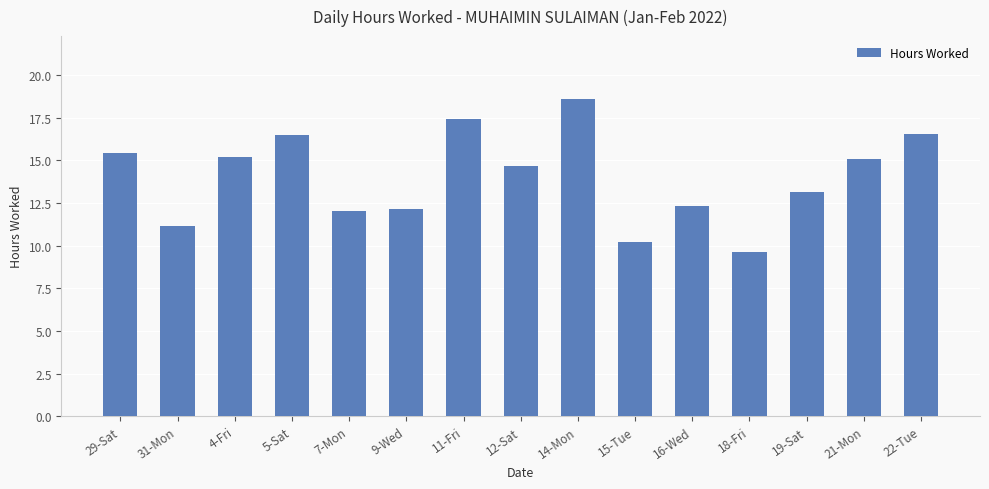

What is the average value?

14.0